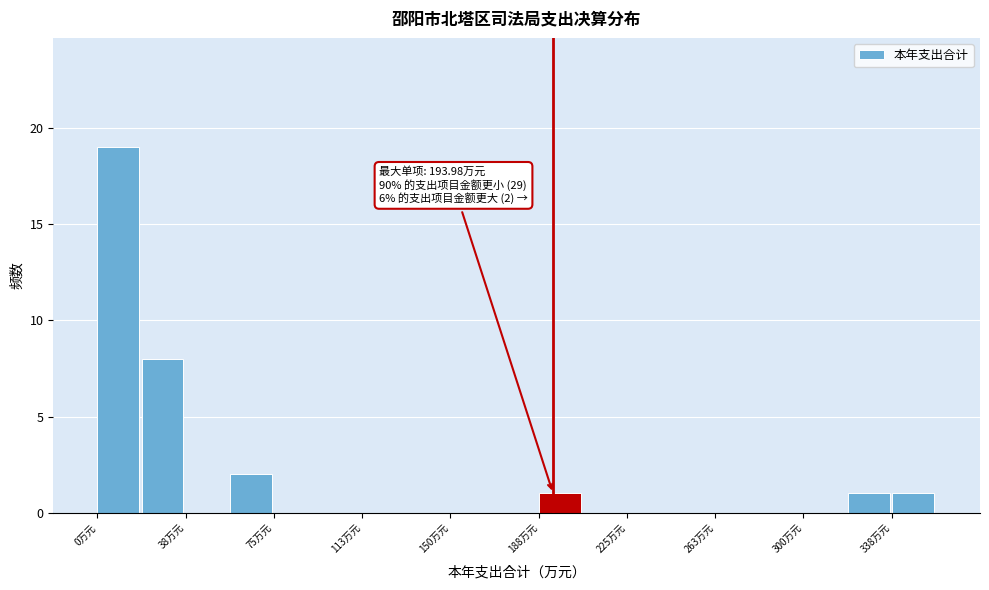

Read against the x-axis, roughly where is the centre of the tallest bar?

10